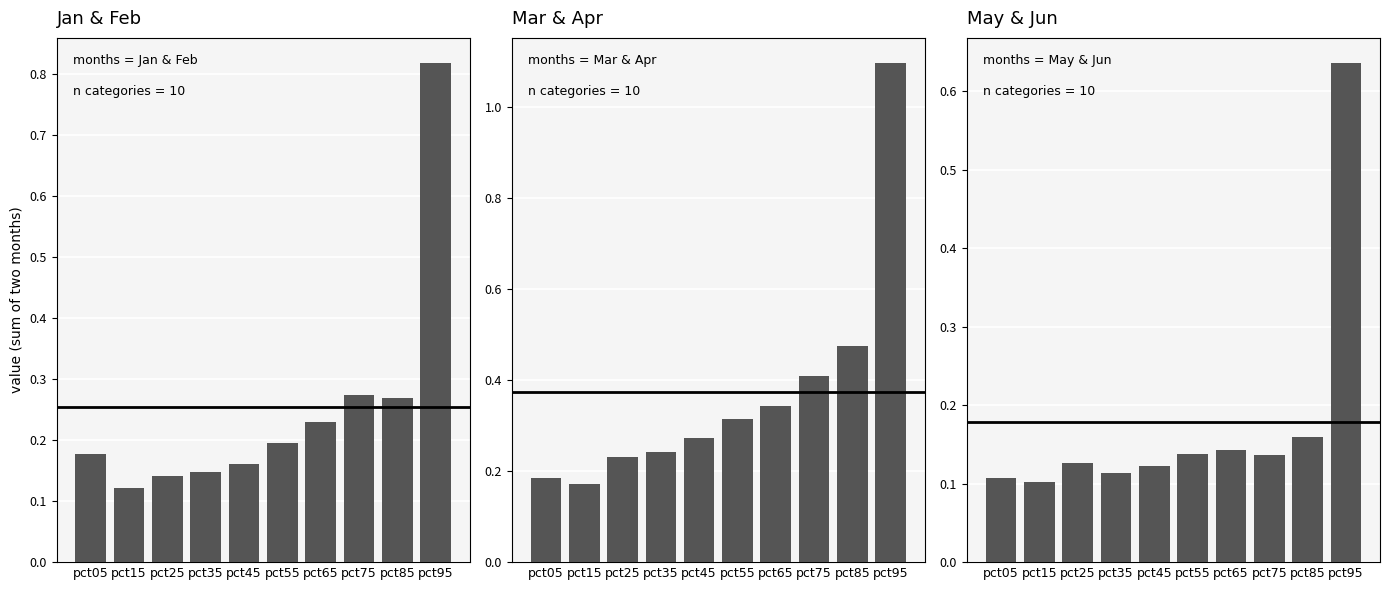

What is the difference between the maximum and second lowest values in the Mar+Apr series?

0.9